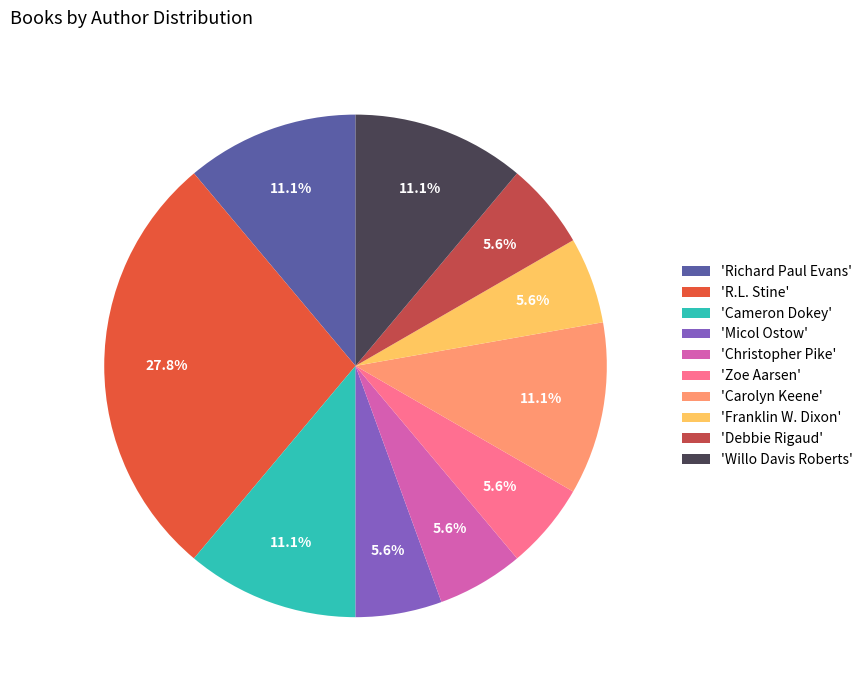

What portion of the pie excludes 'Christopher Pike'?

94.4%